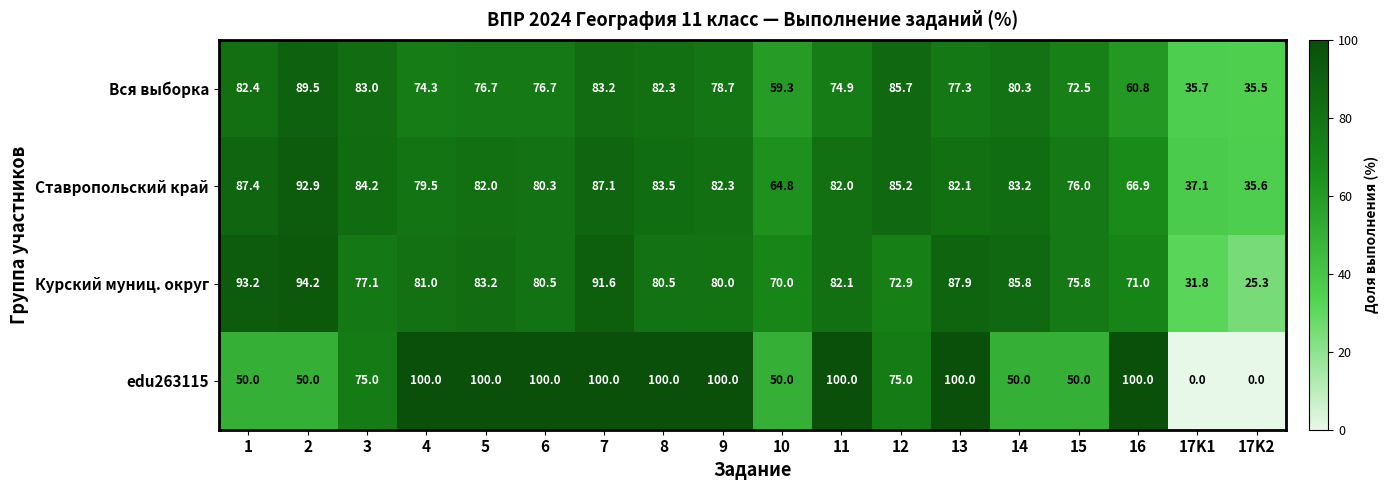

What is the sum of the Курский муниц. округ values at 12 and 9?

152.9